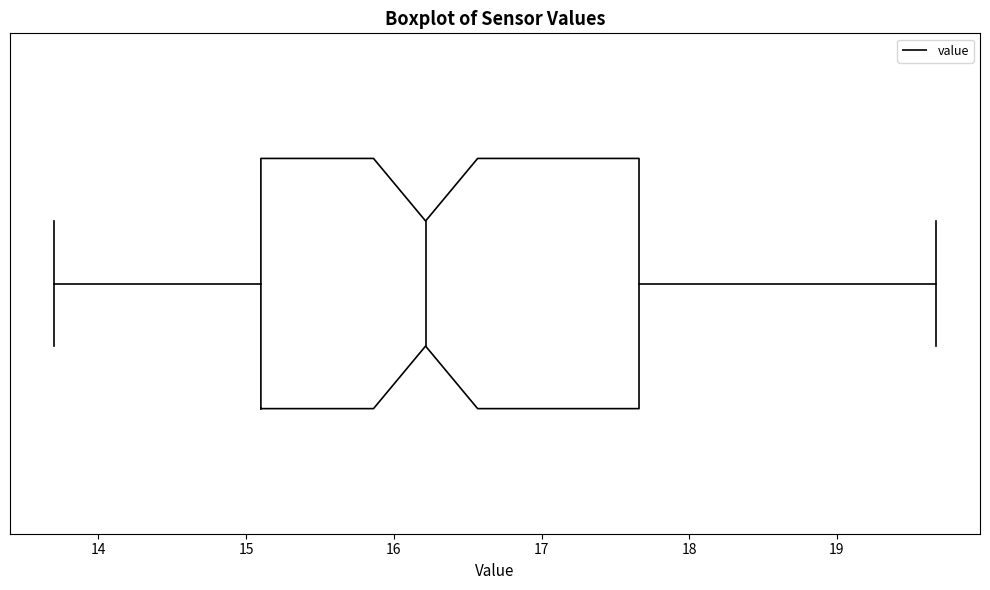

Read this box plot against the x-axis: the position of the median line, the range covered by the box, and the ends of both whiskers. The values are not printed on the chart, so give them approximately, as read against the axis.

median 16.2, box 15.1 to 17.7, whiskers 13.7 to 19.7